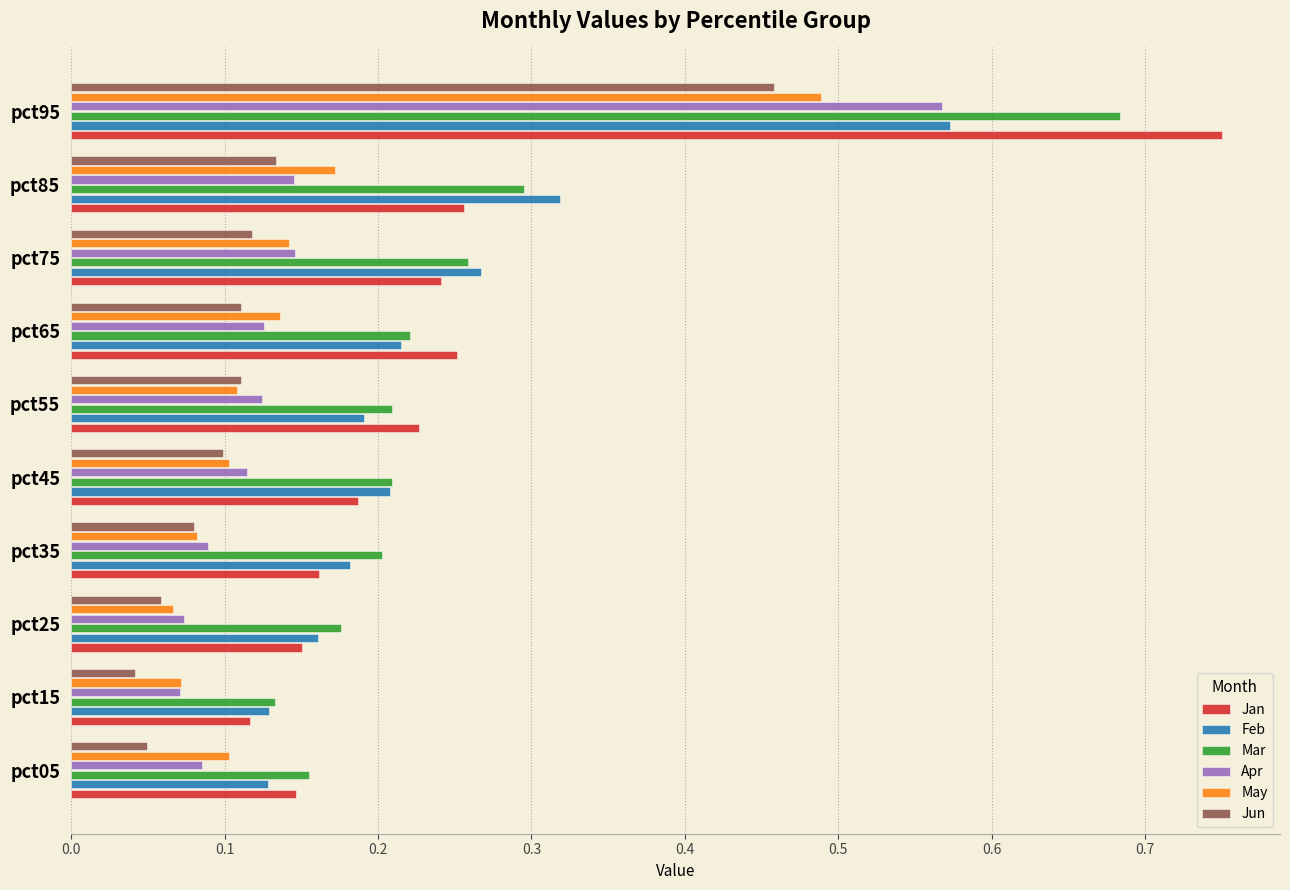

The May series shows 0.1 at pct15. True or false?

True